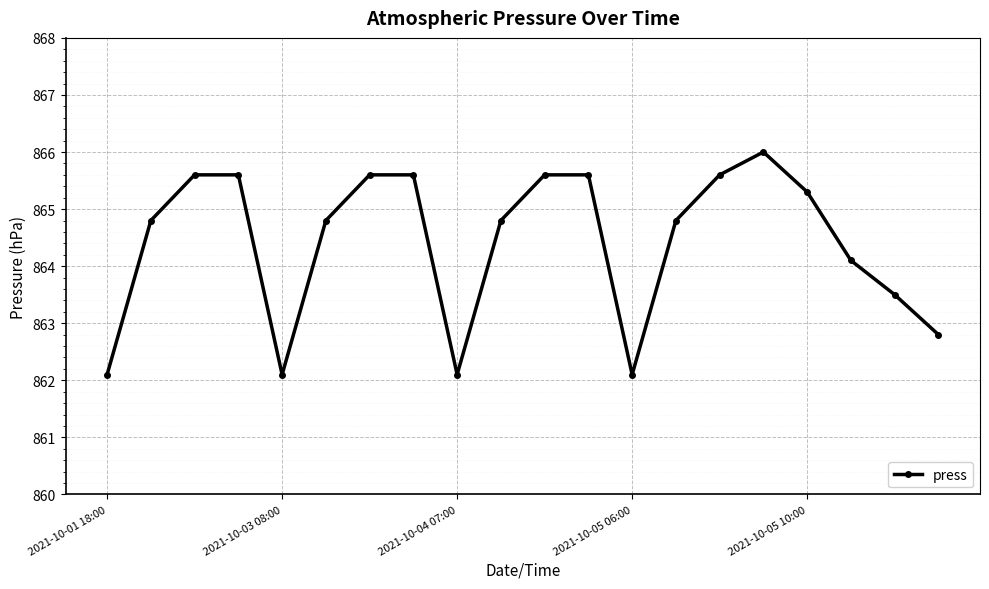

How many points are lower than both their immediate neighbors (excluding endpoints)?

3